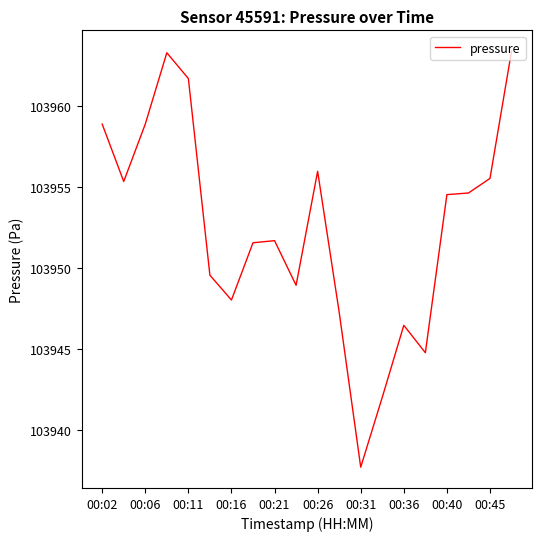

What is the greatest value displayed?

103963.4